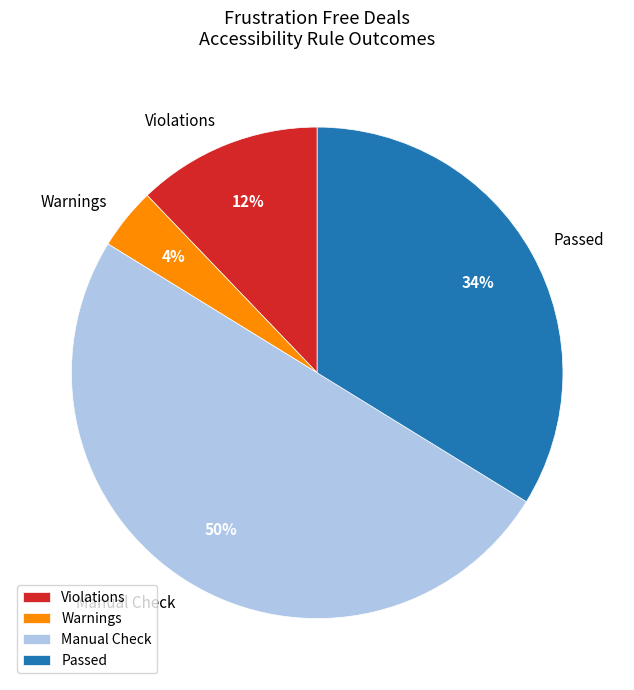

Which category has the biggest portion of the pie?

Manual Check